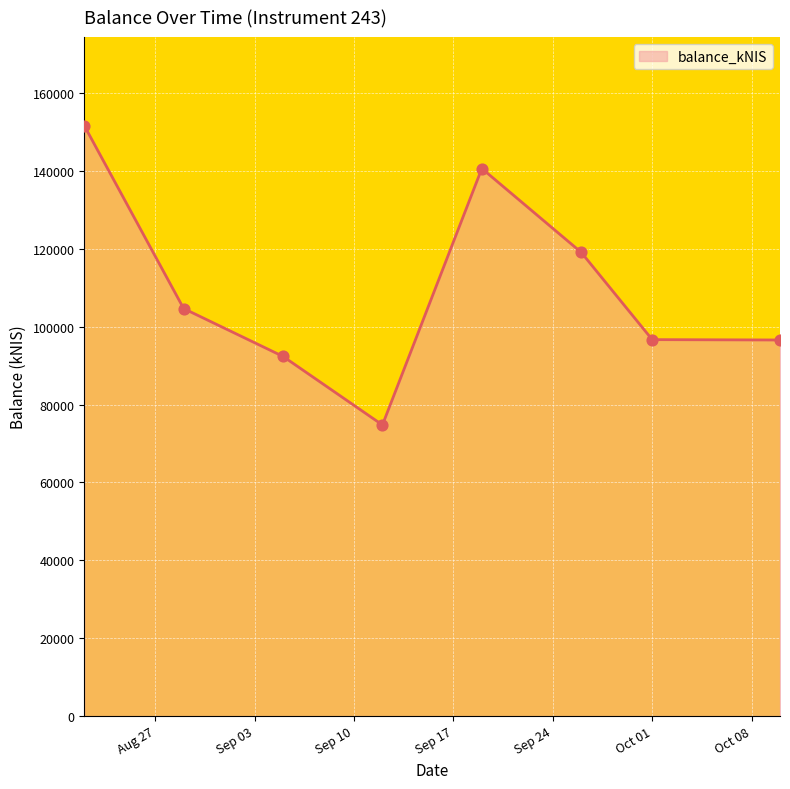

What is the difference between the maximum and second lowest values?

59255.2